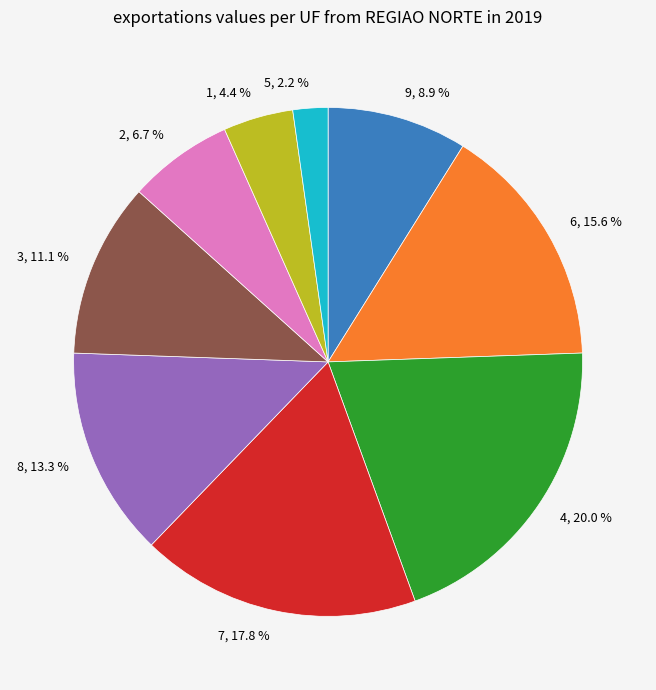

Between 2 and 9, which is larger?

9